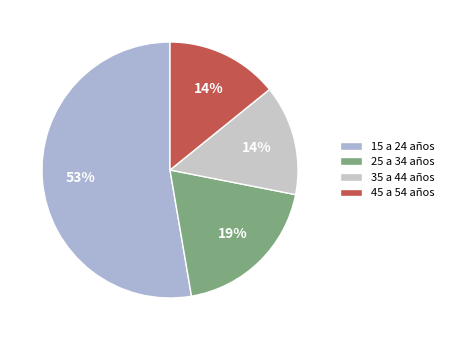

Is 15 a 24 años the majority of the pie?

Yes